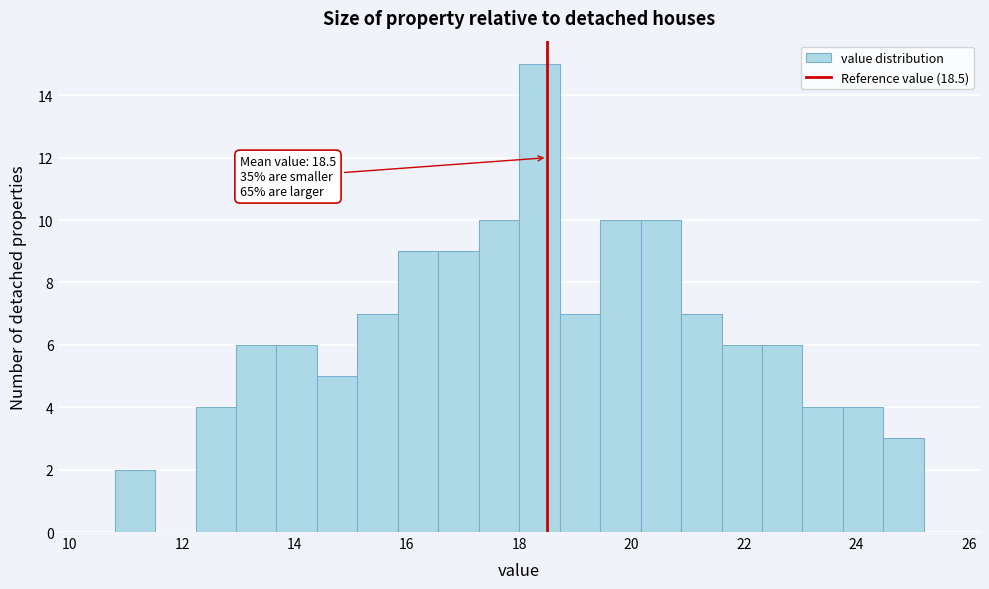

Read against the x-axis, roughly where is the centre of the tallest bar?

18.4